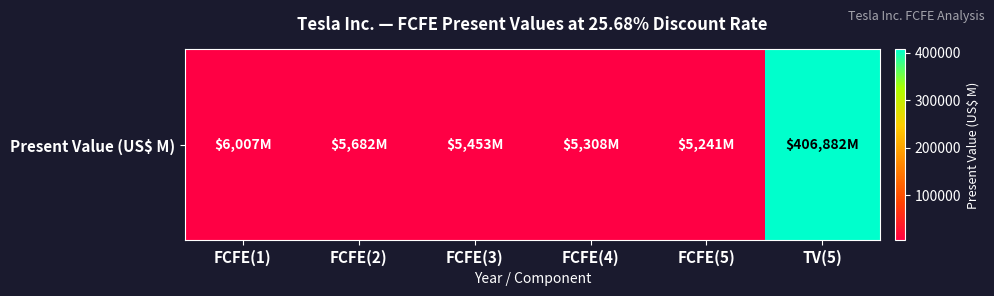

Rank the categories by value from highest to lowest.

TV(5), FCFE(1), FCFE(2), FCFE(3), FCFE(4), FCFE(5)